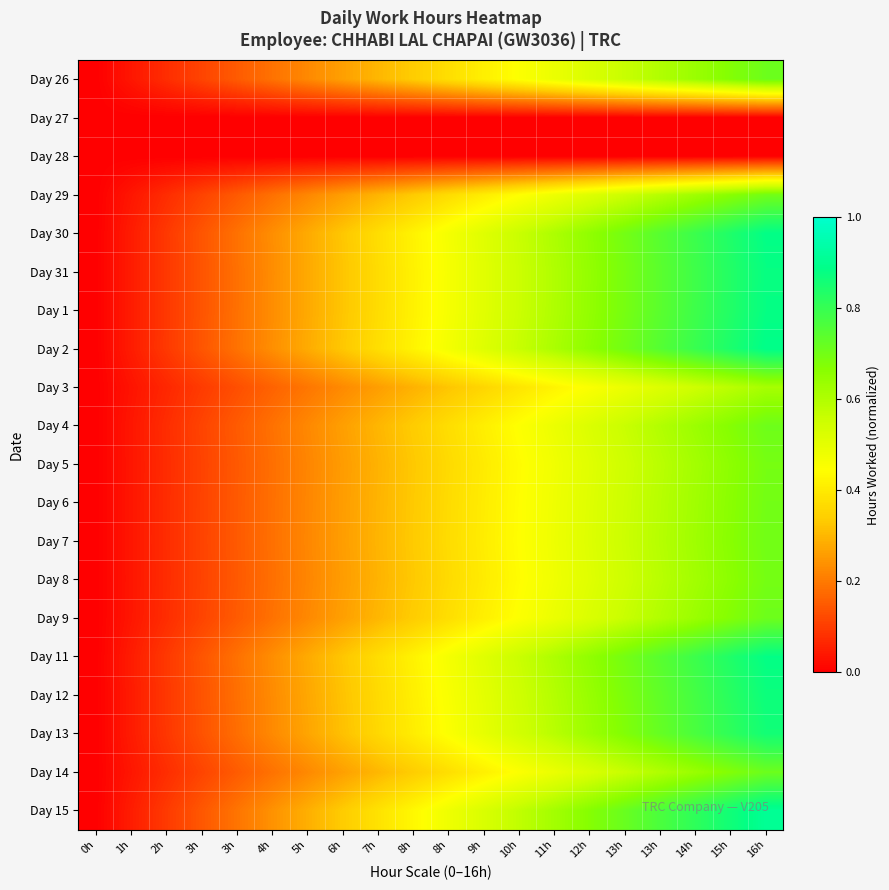

Reading right to left, what are all the values shown in this chart?

Day 26: 16h=0.7	15h=0.7	14h=0.6	13h=0.6	13h=0.6	12h=0.5	11h=0.5	10h=0.4	9h=0.4	8h=0.4	8h=0.3	7h=0.3	6h=0.3	5h=0.2	4h=0.2	3h=0.1	3h=0.1	2h=0.1	1h=0.0	0h=0.0
Day 27: 16h=0.0	15h=0.0	14h=0.0	13h=0.0	13h=0.0	12h=0.0	11h=0.0	10h=0.0	9h=0.0	8h=0.0	8h=0.0	7h=0.0	6h=0.0	5h=0.0	4h=0.0	3h=0.0	3h=0.0	2h=0.0	1h=0.0	0h=0.0
Day 28: 16h=0.0	15h=0.0	14h=0.0	13h=0.0	13h=0.0	12h=0.0	11h=0.0	10h=0.0	9h=0.0	8h=0.0	8h=0.0	7h=0.0	6h=0.0	5h=0.0	4h=0.0	3h=0.0	3h=0.0	2h=0.0	1h=0.0	0h=0.0
Day 29: 16h=0.7	15h=0.7	14h=0.6	13h=0.6	13h=0.6	12h=0.5	11h=0.5	10h=0.4	9h=0.4	8h=0.4	8h=0.3	7h=0.3	6h=0.3	5h=0.2	4h=0.2	3h=0.1	3h=0.1	2h=0.1	1h=0.0	0h=0.0
Day 30: 16h=0.9	15h=0.8	14h=0.8	13h=0.7	13h=0.7	12h=0.7	11h=0.6	10h=0.6	9h=0.5	8h=0.5	8h=0.4	7h=0.4	6h=0.3	5h=0.3	4h=0.2	3h=0.2	3h=0.1	2h=0.1	1h=0.0	0h=0.0
Day 31: 16h=0.9	15h=0.8	14h=0.8	13h=0.7	13h=0.7	12h=0.6	11h=0.6	10h=0.6	9h=0.5	8h=0.5	8h=0.4	7h=0.4	6h=0.3	5h=0.3	4h=0.2	3h=0.2	3h=0.1	2h=0.1	1h=0.0	0h=0.0
Day 1: 16h=0.9	15h=0.8	14h=0.8	13h=0.7	13h=0.7	12h=0.6	11h=0.6	10h=0.6	9h=0.5	8h=0.5	8h=0.4	7h=0.4	6h=0.3	5h=0.3	4h=0.2	3h=0.2	3h=0.1	2h=0.1	1h=0.0	0h=0.0
Day 2: 16h=0.9	15h=0.8	14h=0.8	13h=0.7	13h=0.7	12h=0.7	11h=0.6	10h=0.6	9h=0.5	8h=0.5	8h=0.4	7h=0.4	6h=0.3	5h=0.3	4h=0.2	3h=0.2	3h=0.1	2h=0.1	1h=0.0	0h=0.0
Day 3: 16h=0.6	15h=0.6	14h=0.6	13h=0.5	13h=0.5	12h=0.5	11h=0.4	10h=0.4	9h=0.4	8h=0.3	8h=0.3	7h=0.3	6h=0.2	5h=0.2	4h=0.2	3h=0.1	3h=0.1	2h=0.1	1h=0.0	0h=0.0
Day 4: 16h=0.7	15h=0.7	14h=0.6	13h=0.6	13h=0.6	12h=0.5	11h=0.5	10h=0.4	9h=0.4	8h=0.4	8h=0.3	7h=0.3	6h=0.3	5h=0.2	4h=0.2	3h=0.1	3h=0.1	2h=0.1	1h=0.0	0h=0.0
Day 5: 16h=0.7	15h=0.7	14h=0.6	13h=0.6	13h=0.5	12h=0.5	11h=0.5	10h=0.4	9h=0.4	8h=0.4	8h=0.3	7h=0.3	6h=0.3	5h=0.2	4h=0.2	3h=0.1	3h=0.1	2h=0.1	1h=0.0	0h=0.0
Day 6: 16h=0.7	15h=0.7	14h=0.6	13h=0.6	13h=0.6	12h=0.5	11h=0.5	10h=0.4	9h=0.4	8h=0.4	8h=0.3	7h=0.3	6h=0.3	5h=0.2	4h=0.2	3h=0.1	3h=0.1	2h=0.1	1h=0.0	0h=0.0
Day 7: 16h=0.7	15h=0.7	14h=0.6	13h=0.6	13h=0.6	12h=0.5	11h=0.5	10h=0.4	9h=0.4	8h=0.4	8h=0.3	7h=0.3	6h=0.3	5h=0.2	4h=0.2	3h=0.1	3h=0.1	2h=0.1	1h=0.0	0h=0.0
Day 8: 16h=0.7	15h=0.7	14h=0.6	13h=0.6	13h=0.5	12h=0.5	11h=0.5	10h=0.4	9h=0.4	8h=0.4	8h=0.3	7h=0.3	6h=0.3	5h=0.2	4h=0.2	3h=0.1	3h=0.1	2h=0.1	1h=0.0	0h=0.0
Day 9: 16h=0.7	15h=0.7	14h=0.6	13h=0.6	13h=0.6	12h=0.5	11h=0.5	10h=0.4	9h=0.4	8h=0.4	8h=0.3	7h=0.3	6h=0.3	5h=0.2	4h=0.2	3h=0.1	3h=0.1	2h=0.1	1h=0.0	0h=0.0
Day 11: 16h=0.9	15h=0.8	14h=0.8	13h=0.7	13h=0.7	12h=0.7	11h=0.6	10h=0.6	9h=0.5	8h=0.5	8h=0.4	7h=0.4	6h=0.3	5h=0.3	4h=0.2	3h=0.2	3h=0.1	2h=0.1	1h=0.0	0h=0.0
Day 12: 16h=0.9	15h=0.8	14h=0.8	13h=0.7	13h=0.7	12h=0.6	11h=0.6	10h=0.5	9h=0.5	8h=0.5	8h=0.4	7h=0.4	6h=0.3	5h=0.3	4h=0.2	3h=0.2	3h=0.1	2h=0.1	1h=0.0	0h=0.0
Day 13: 16h=0.9	15h=0.8	14h=0.8	13h=0.7	13h=0.7	12h=0.6	11h=0.6	10h=0.5	9h=0.5	8h=0.5	8h=0.4	7h=0.4	6h=0.3	5h=0.3	4h=0.2	3h=0.2	3h=0.1	2h=0.1	1h=0.0	0h=0.0
Day 14: 16h=0.7	15h=0.7	14h=0.6	13h=0.6	13h=0.6	12h=0.5	11h=0.5	10h=0.4	9h=0.4	8h=0.4	8h=0.3	7h=0.3	6h=0.3	5h=0.2	4h=0.2	3h=0.2	3h=0.1	2h=0.1	1h=0.0	0h=0.0
Day 15: 16h=0.9	15h=0.9	14h=0.8	13h=0.8	13h=0.7	12h=0.7	11h=0.6	10h=0.6	9h=0.5	8h=0.5	8h=0.4	7h=0.4	6h=0.3	5h=0.3	4h=0.2	3h=0.2	3h=0.1	2h=0.1	1h=0.0	0h=0.0